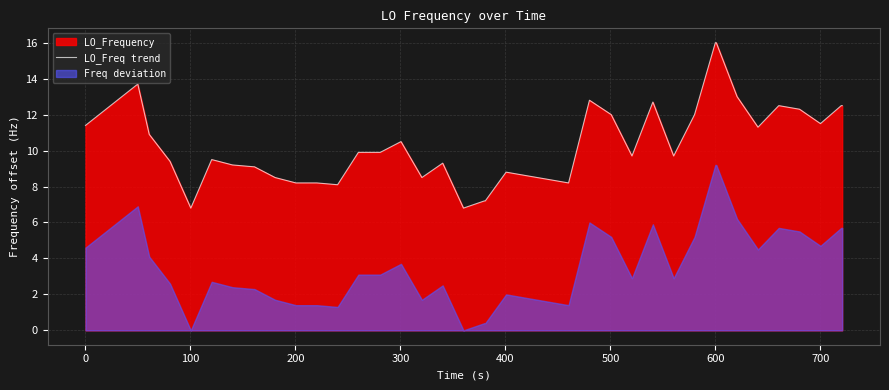

Does the chart display data point markers on the line(s)?

No